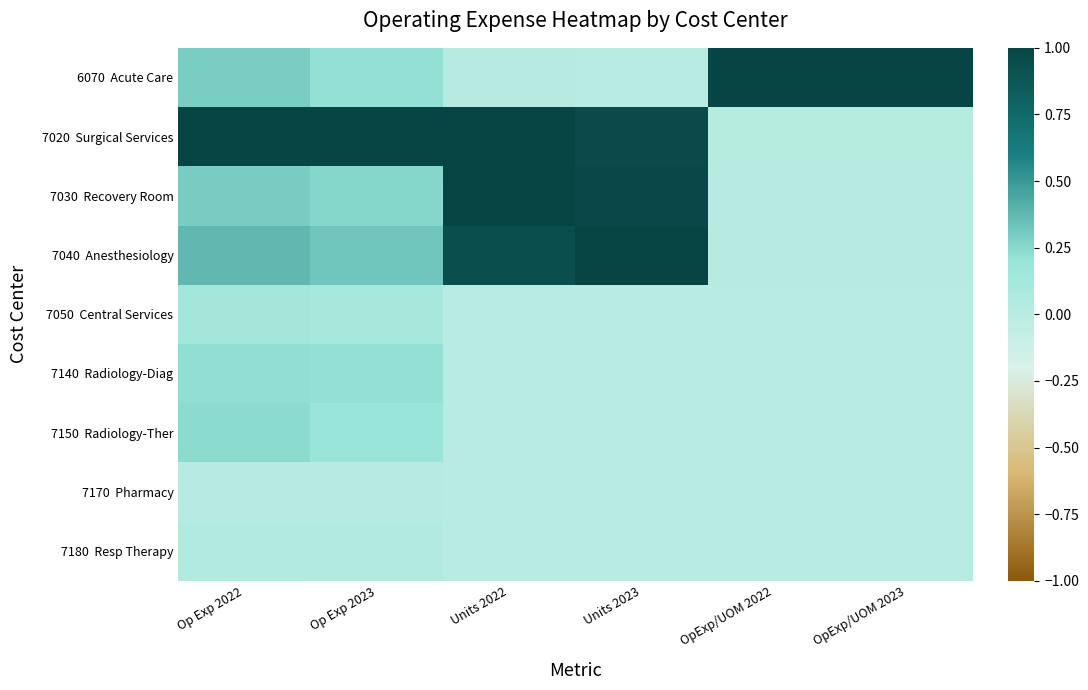

Which series has the largest range (max minus min)?

6070 Acute Care